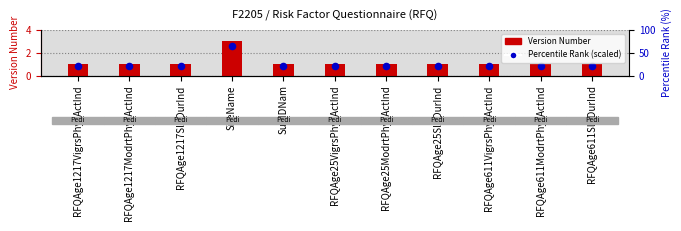

Which series reaches the minimum Y coordinate?

Percentile Rank (scaled)